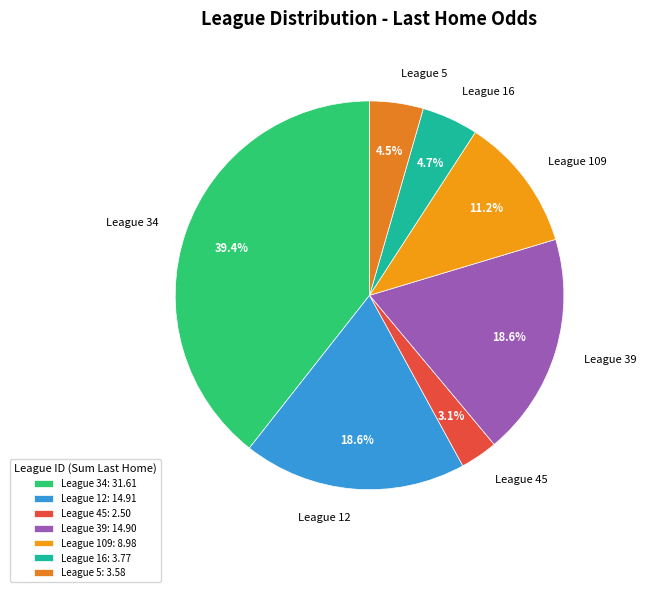

Does League 109 account for over 50% of the chart?

No